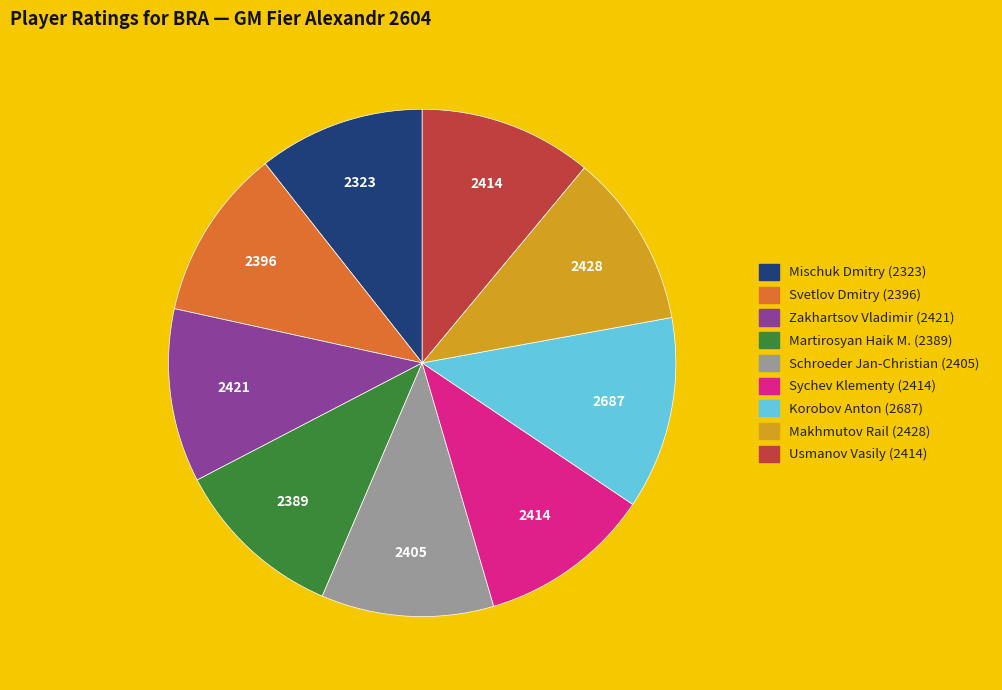

Does Martirosyan Haik M. (2389) represent more than half of the total?

No